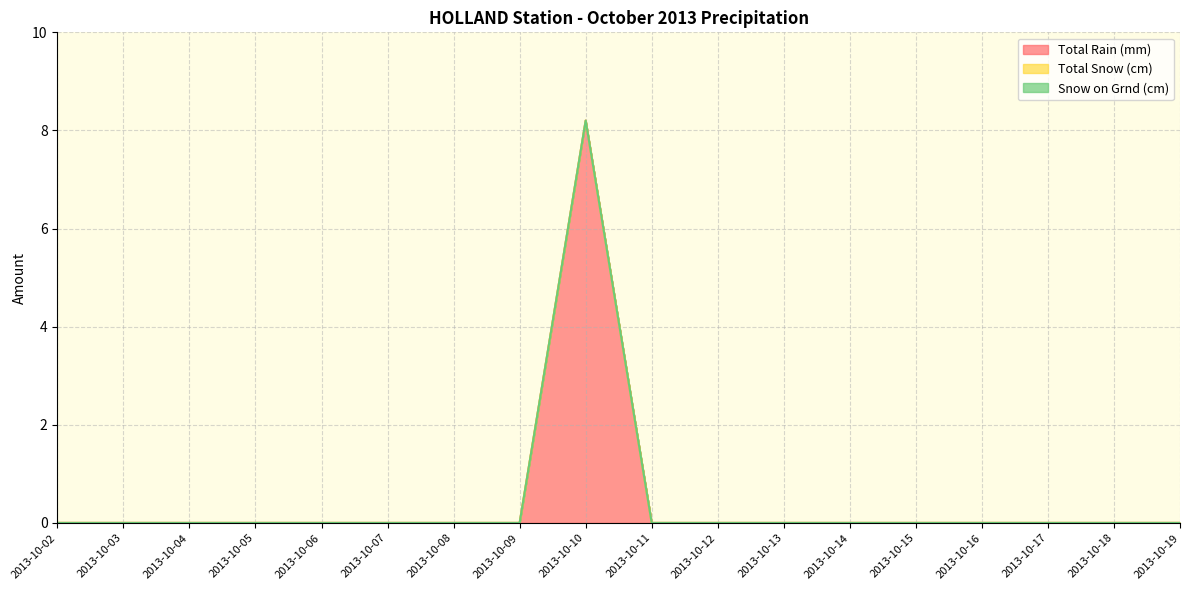

List the series in order of their peak value, lowest first.

Total Snow (cm), Snow on Grnd (cm), Total Rain (mm)